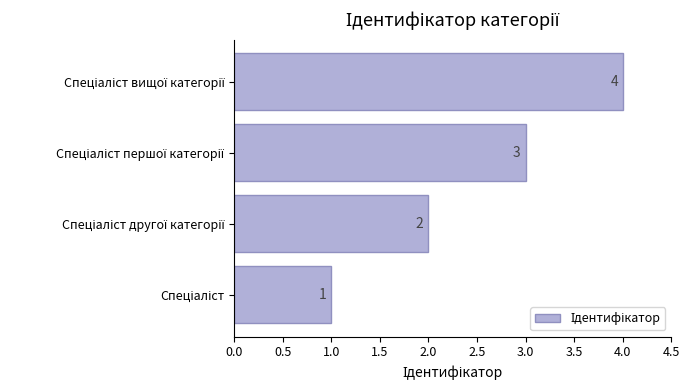

What is the difference between the maximum and minimum values?

3